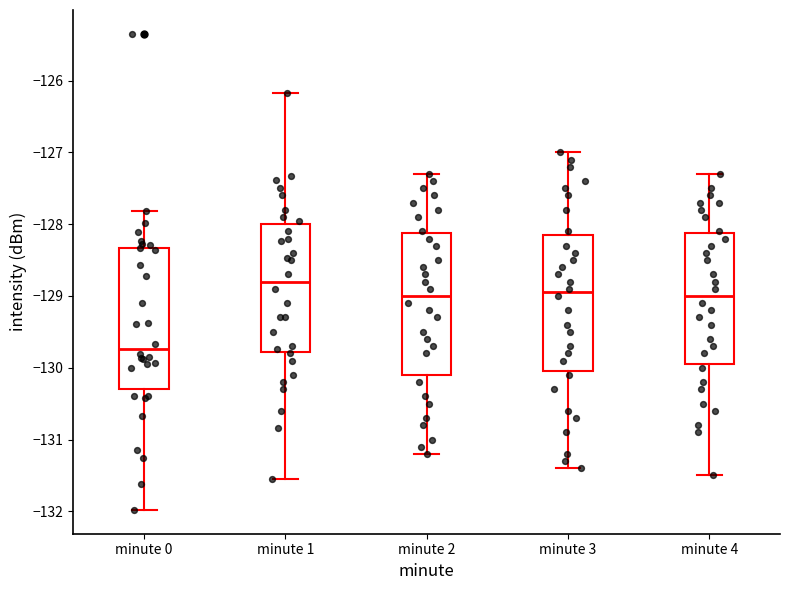

Which box's median line is the highest?

minute 1